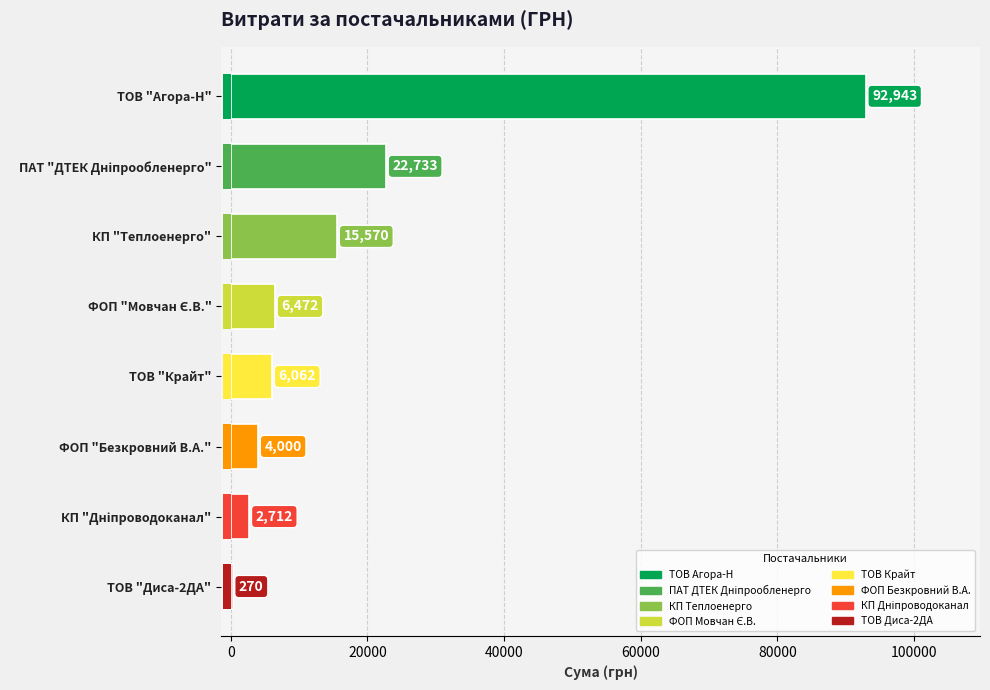

The value at ТОВ "Крайт" is 6062.2. True or false?

True